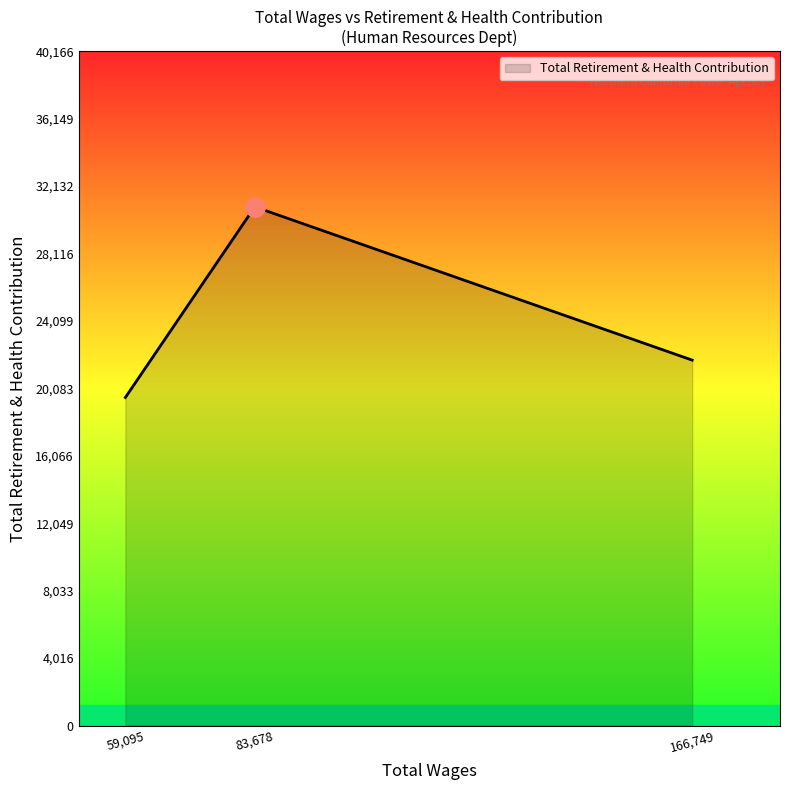

Where is the data nearest to the value 25218?

166,749